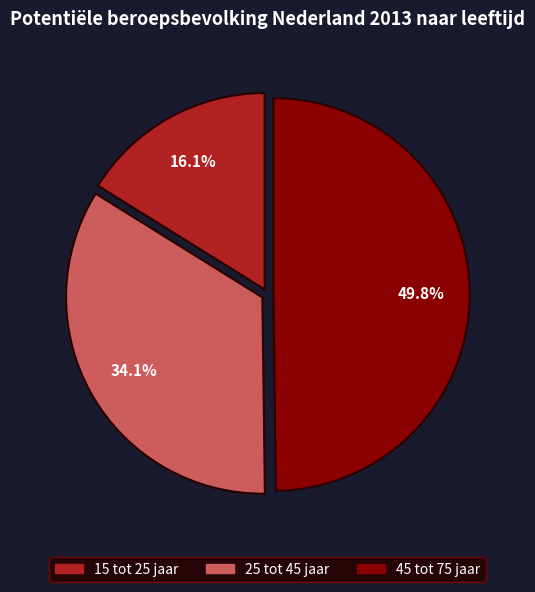

Does 25 tot 45 jaar represent more than half of the total?

No